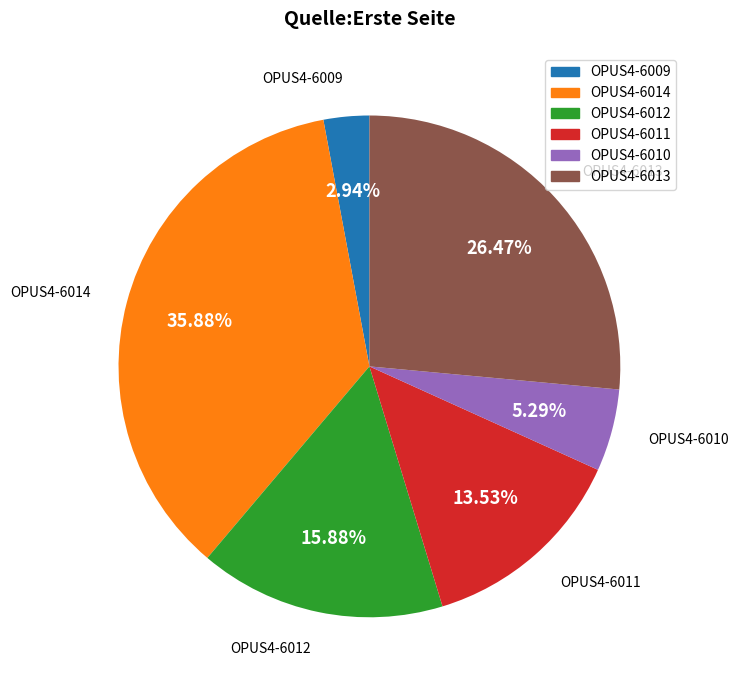

Is there any slice that represents more than half of the pie?

No